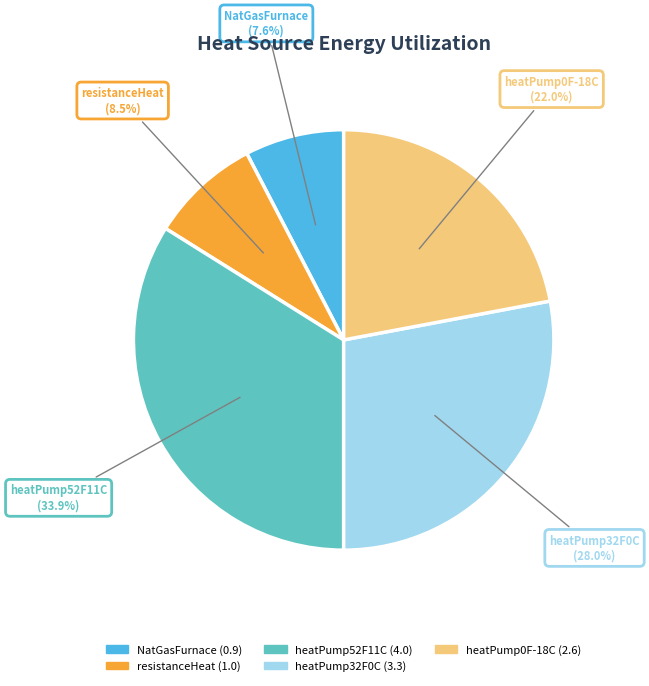

To the nearest percent, what is the difference between the heatPump0F-18C and heatPump52F11C slice percentages?

12%